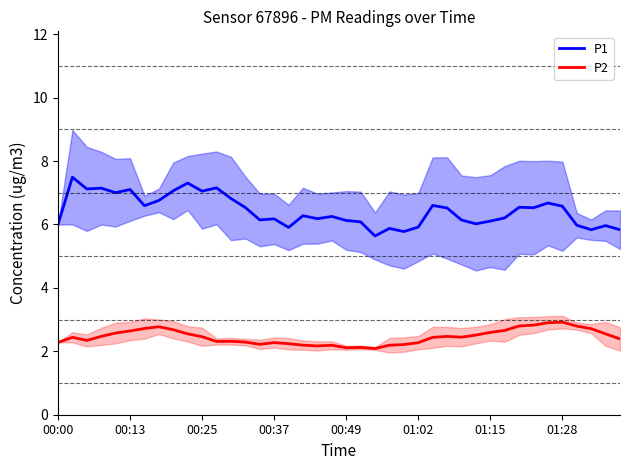

True or false: P1 and P2 intersect in this chart.

False